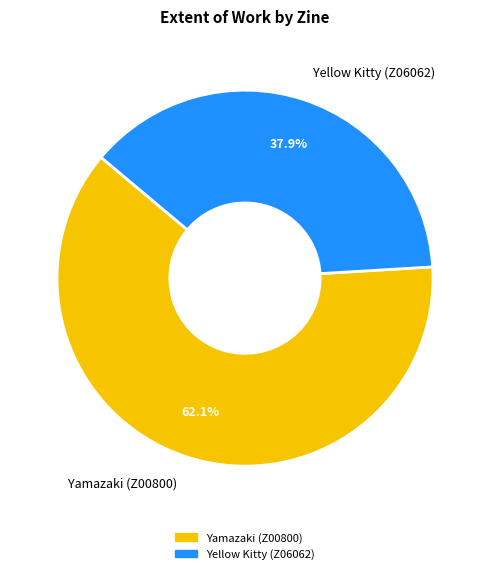

Which slice represents more than half of the pie?

Yamazaki (Z00800)